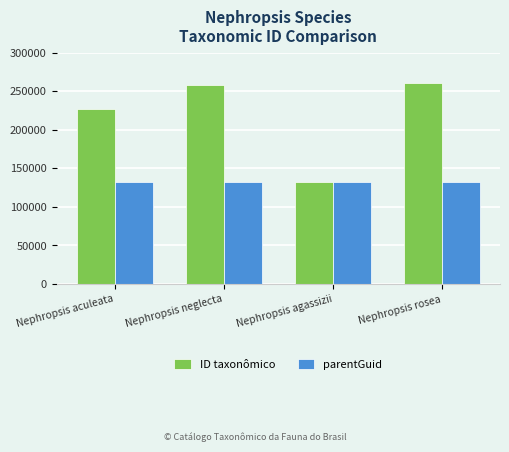

At how many categories does at least one series exceed 202294?

3